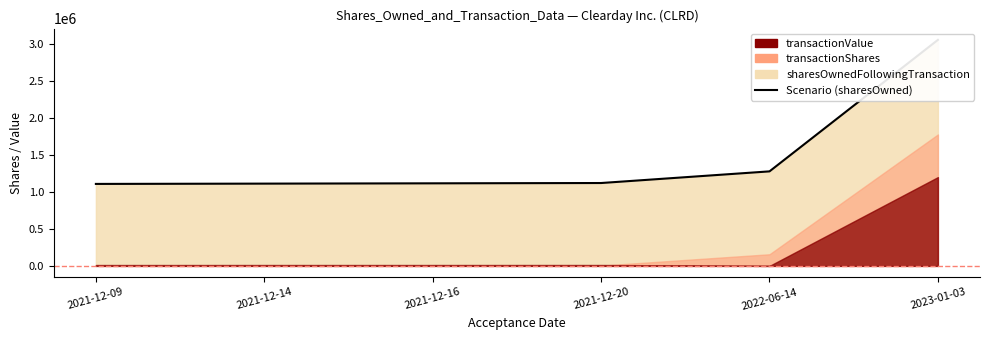

True or false: the data has more than 1 interior local peaks.

False